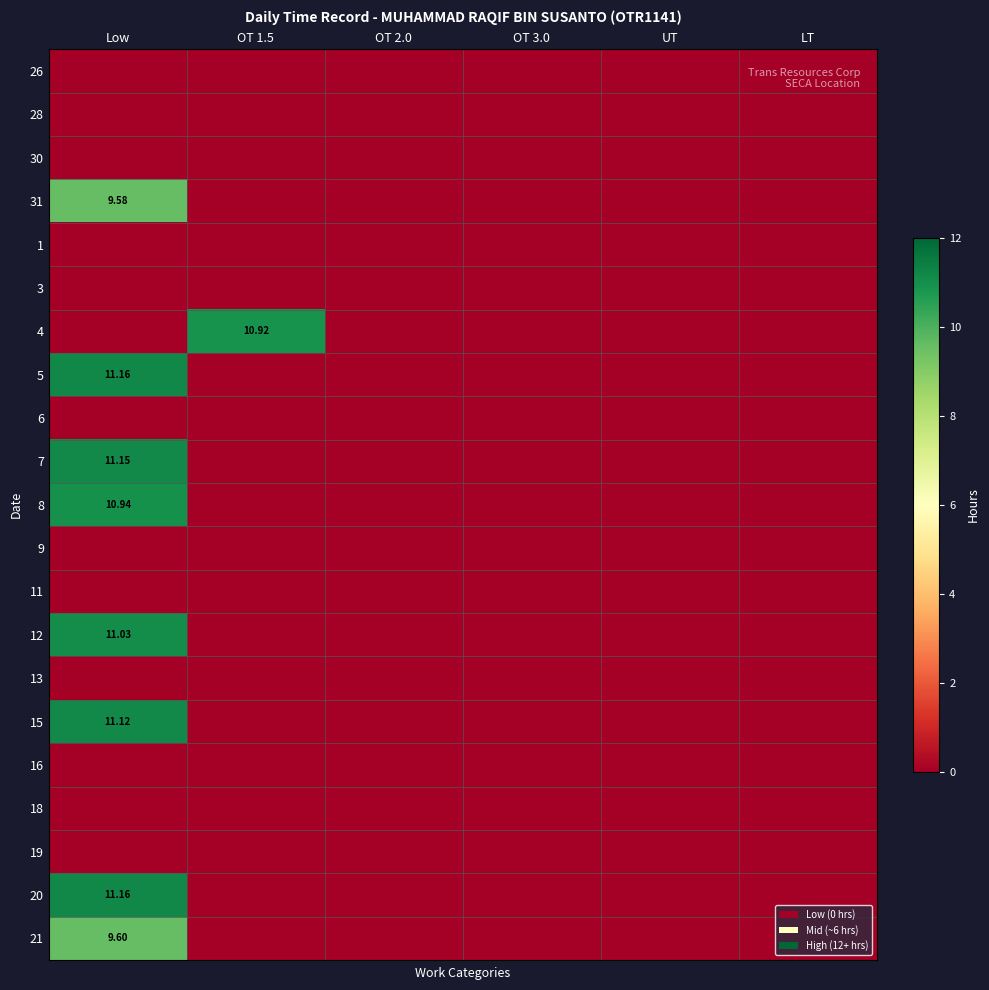

What is the difference between the maximum and minimum values in the 20 series?

11.2